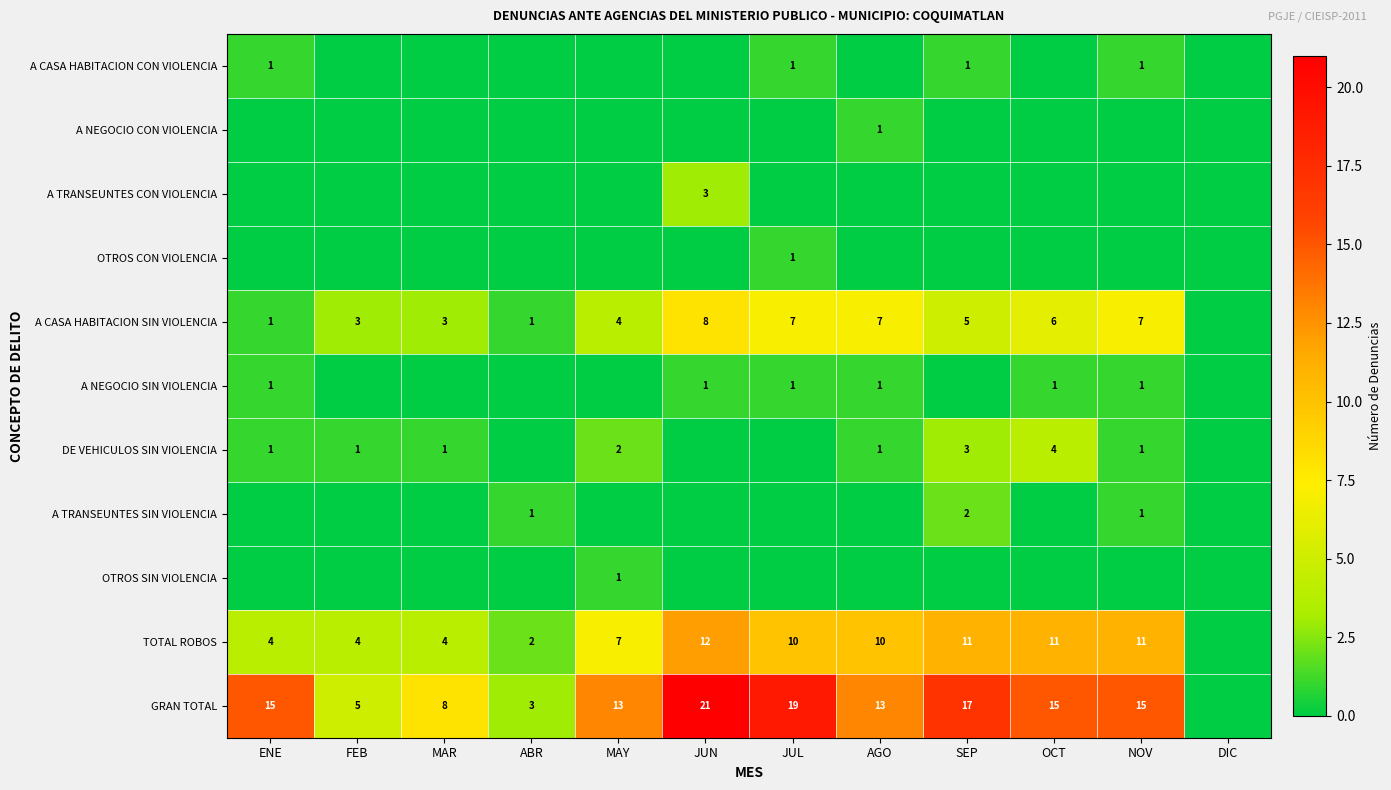

The GRAN TOTAL series shows 15 at ENE. True or false?

True